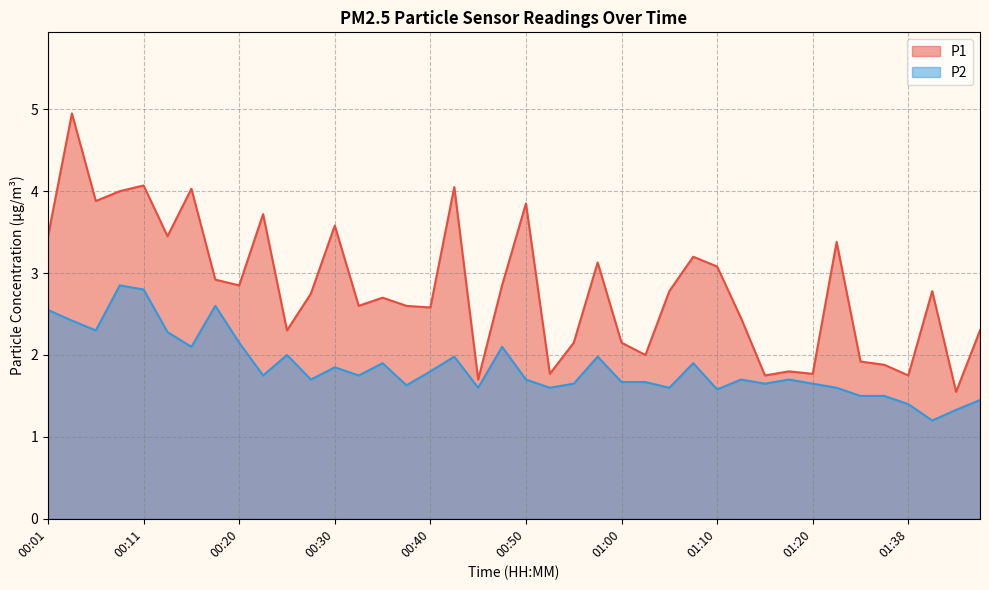

Does the chart display data point markers on the line(s)?

No